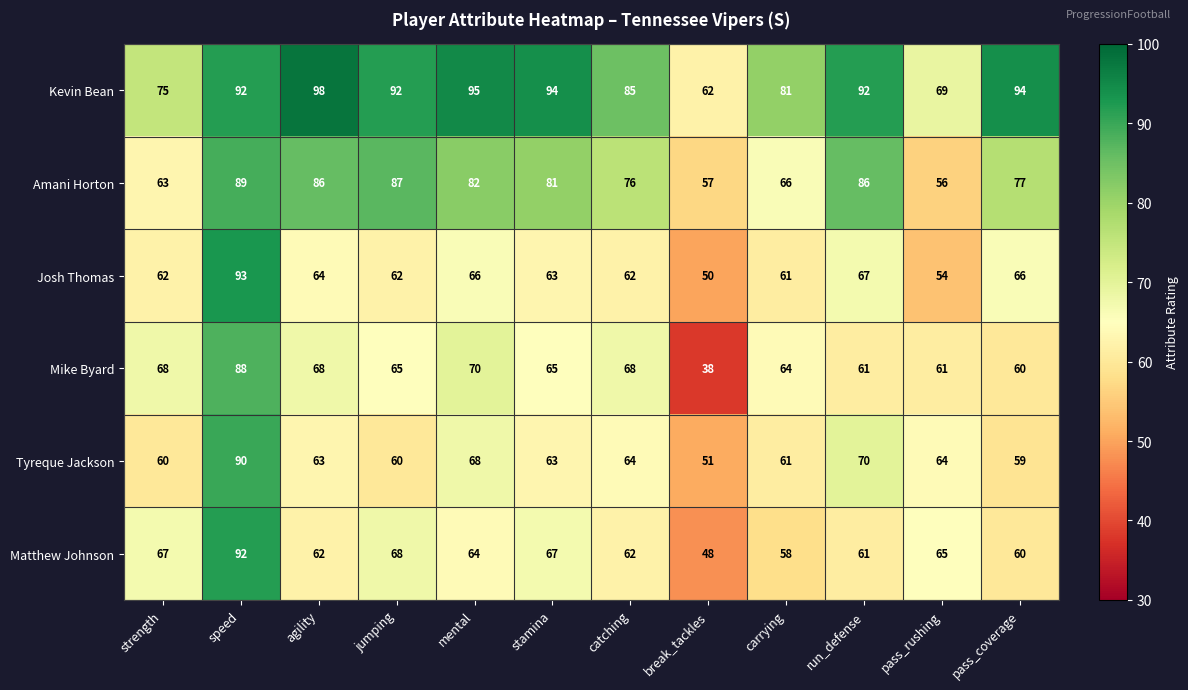

What is the difference between the maximum and minimum values in the Tyreque Jackson series?

39